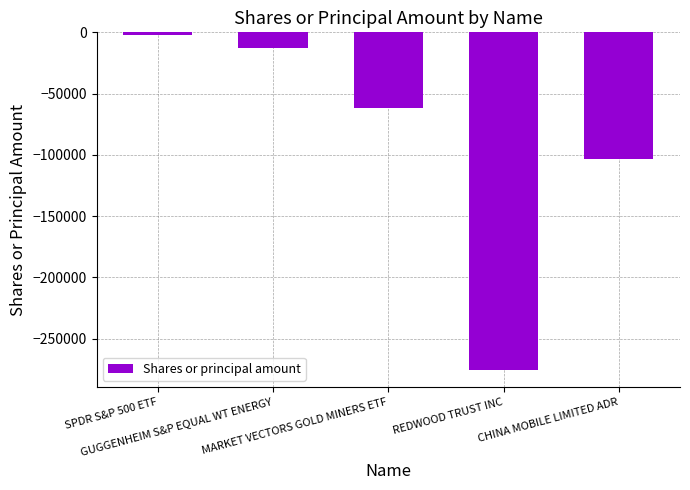

Which label corresponds to the smallest value in the chart?

REDWOOD TRUST INC